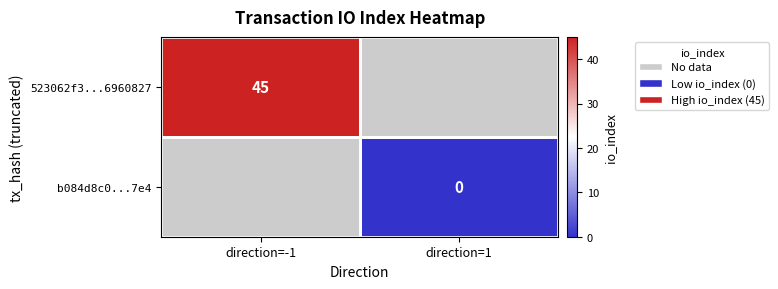

The value of 523062f3...6960827 at direction=-1 is 74. True or false?

False